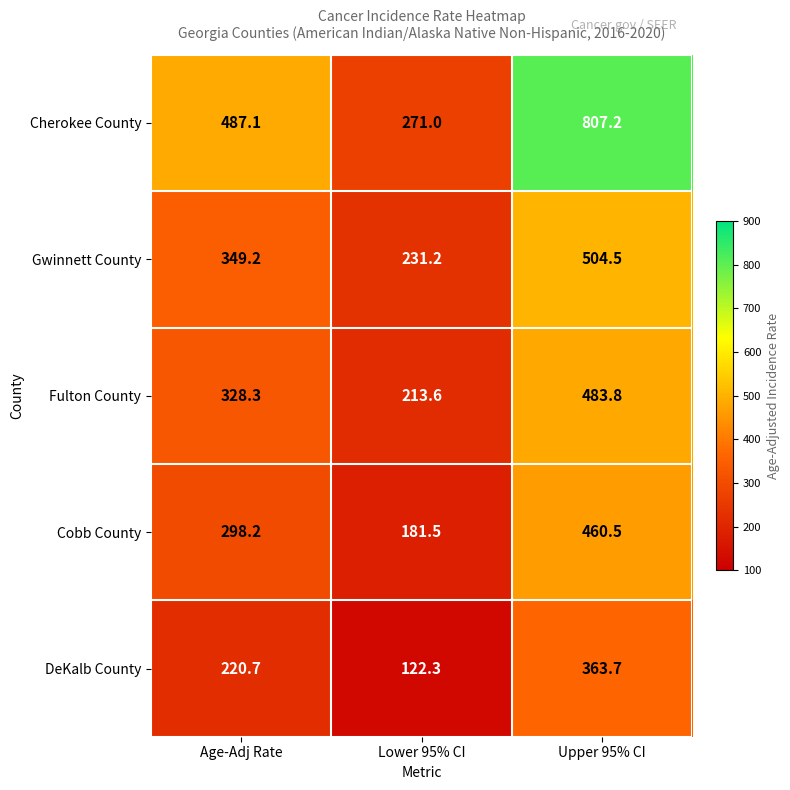

What is the average value of the DeKalb County series?

235.6